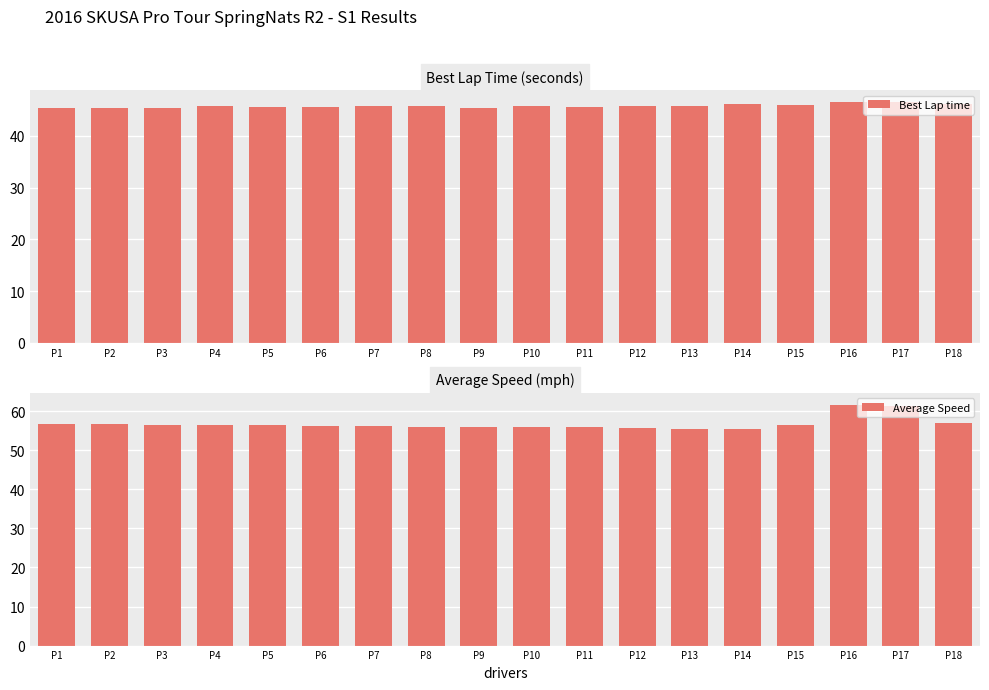

What is the sum of the Best Lap time values at P6 and P16?

92.1